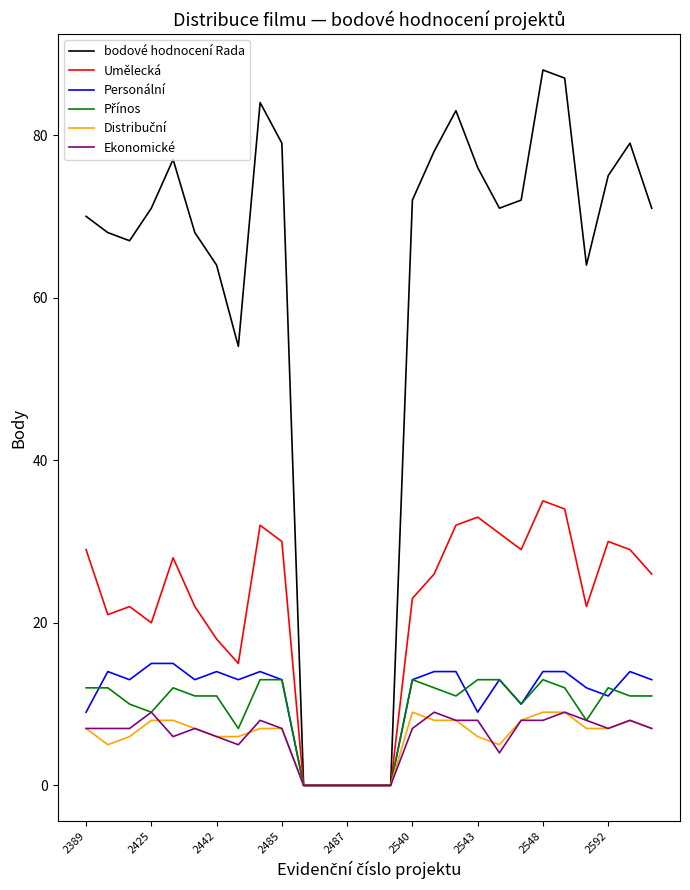

Which series has the widest spread of values?

bodové hodnocení Rada